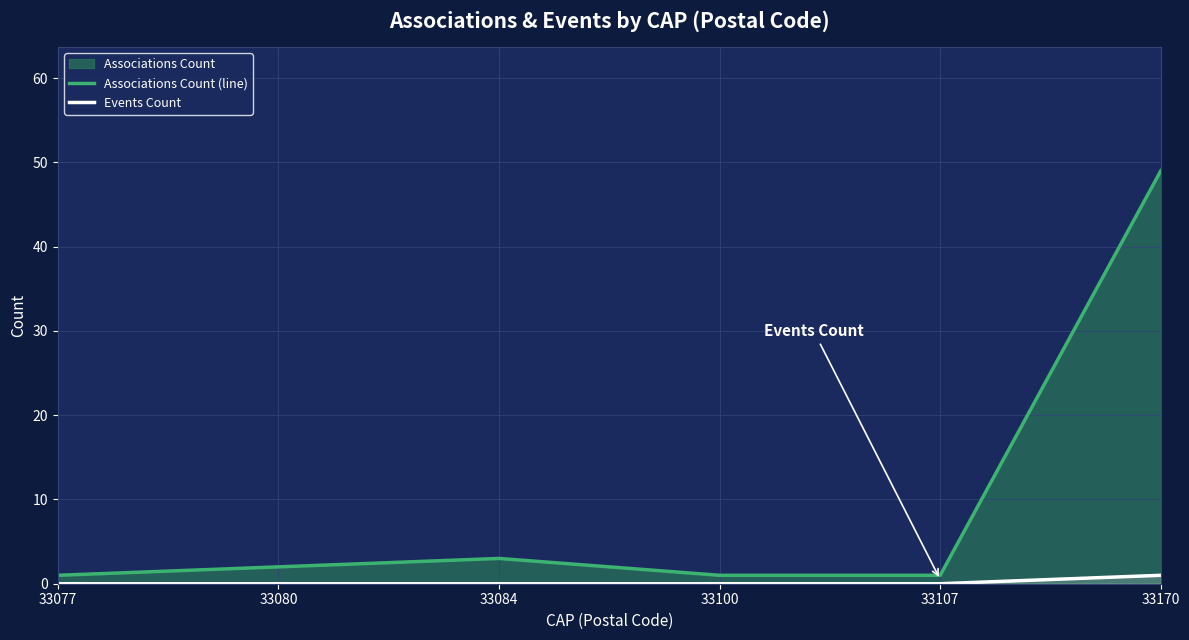

Reading left to right, what are all the values shown in this chart?

Associations Count (line): 33077=1	33080=2	33084=3	33100=1	33107=1	33170=49
Events Count: 33077=0	33080=0	33084=0	33100=0	33107=0	33170=1